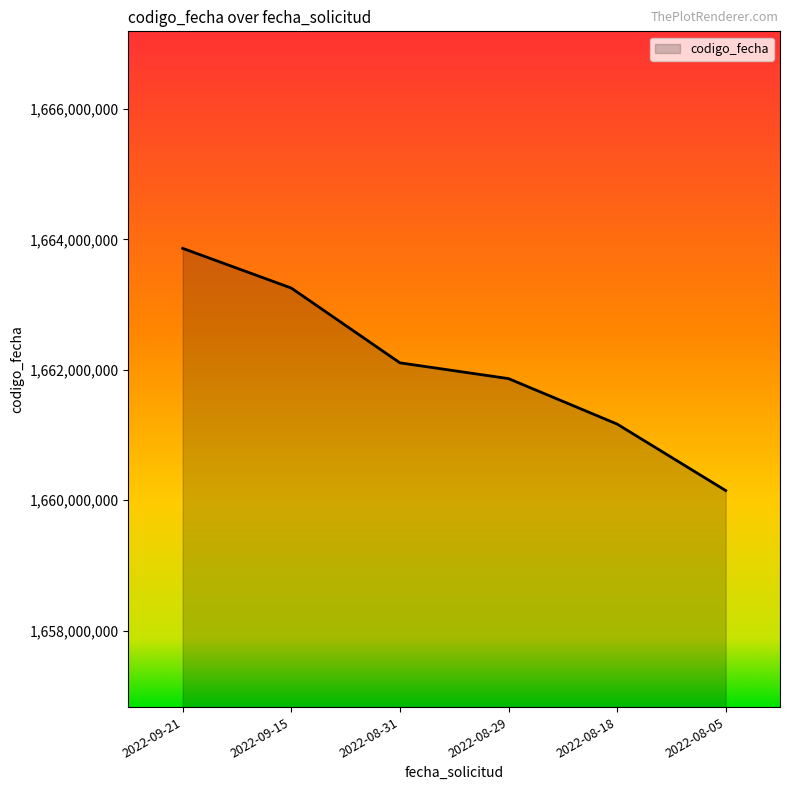

Reading right to left, list all the values displayed in this chart.

2022-08-05=1660148529	2022-08-18=1661168172	2022-08-29=1661865025	2022-08-31=1662106857	2022-09-15=1663253476	2022-09-21=1663862121